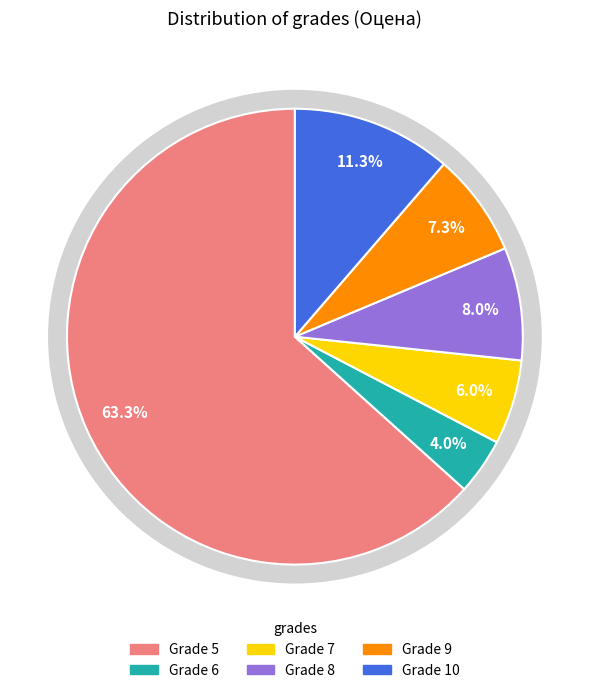

Between 7 and 10, which is larger?

10